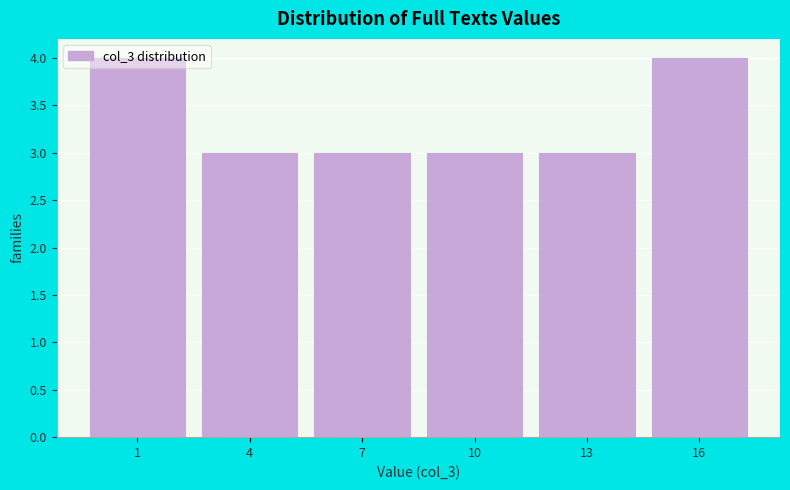

What is the value of the 6th bar from the left?

4